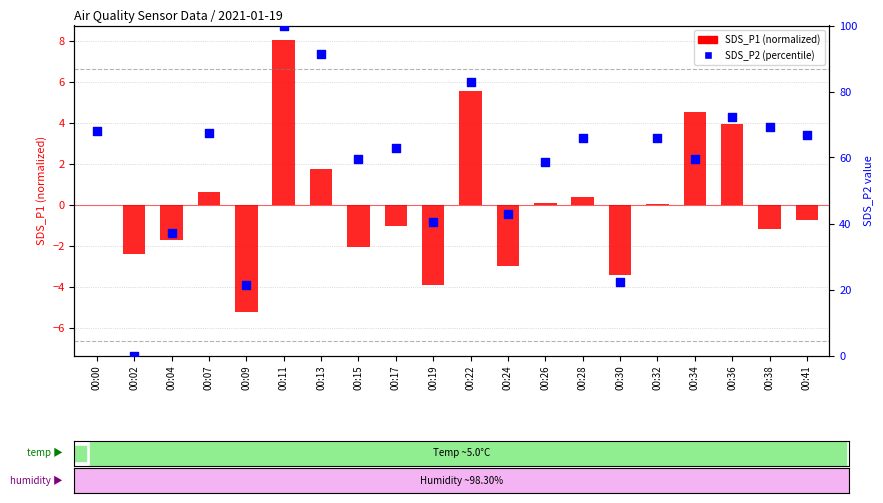

Which series has the largest total across all categories?

SDS_P2 (percentile)